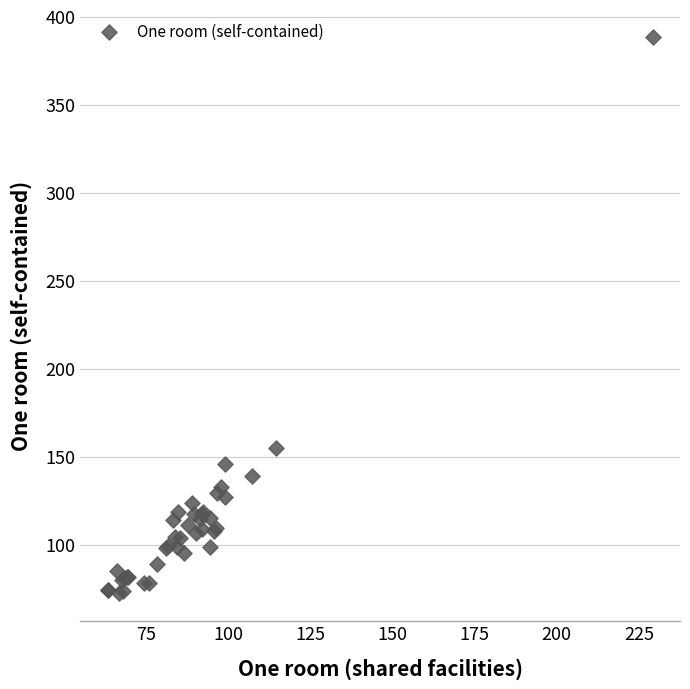

What Y value in the scatter plot is closest to 230?

155.2